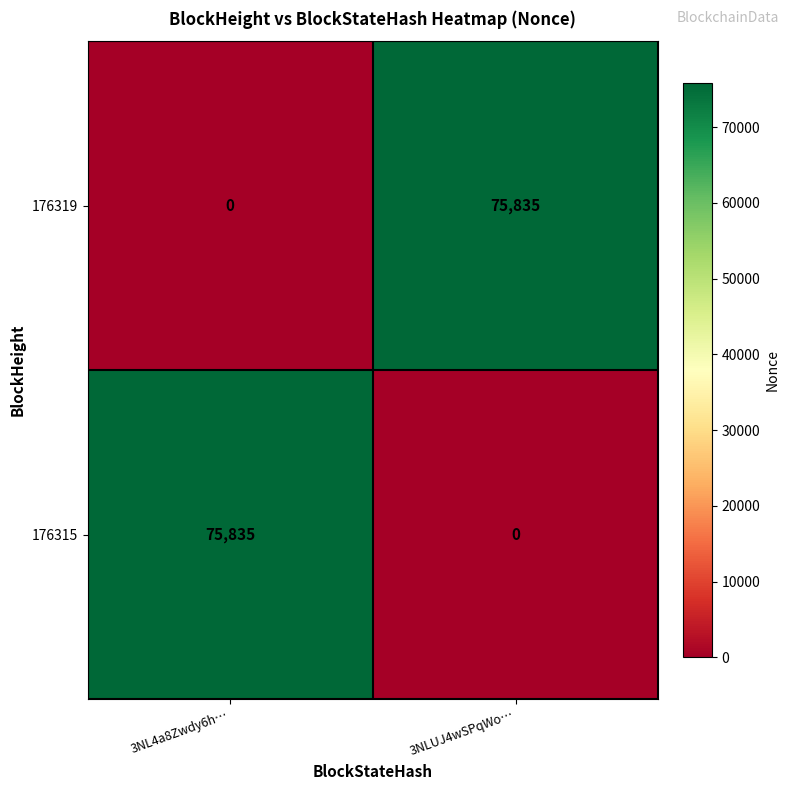

What is the spread (max minus min) of values at 3NL4a8Zwdy6h…?

75835